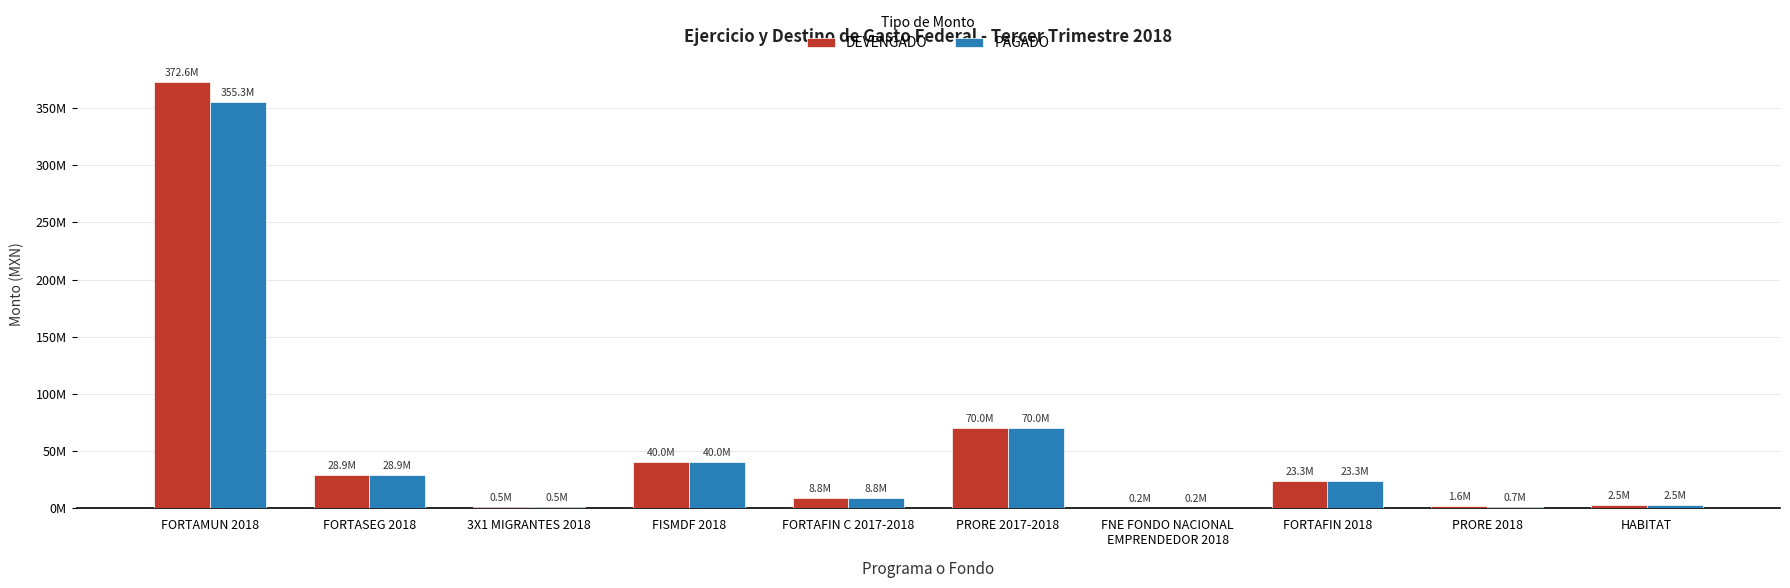

True or false: DEVENGADO has a value of 40876.3 at FNE FONDO NACIONAL
EMPRENDEDOR 2018.

False